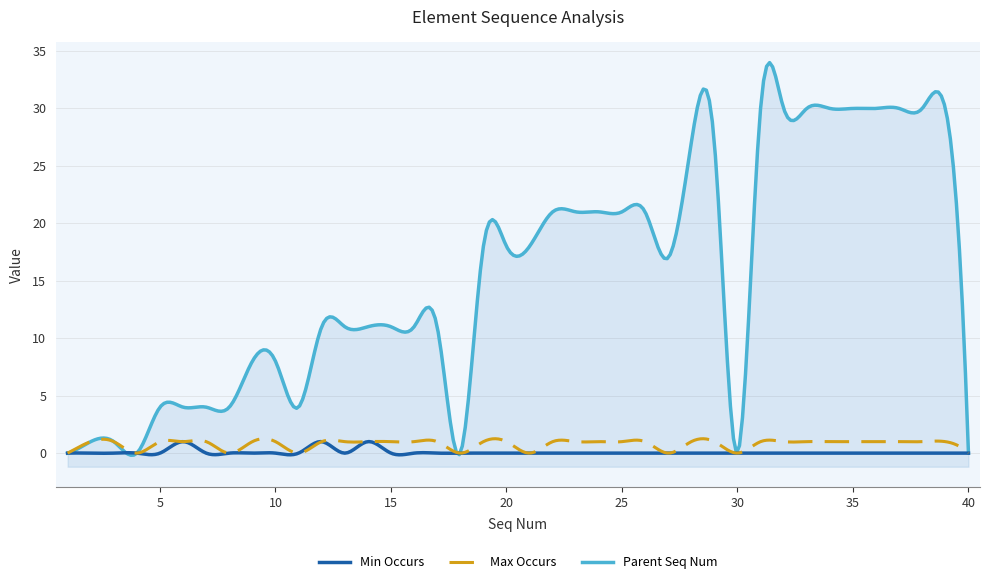

The value of Parent Seq Num at 5 is 4. True or false?

True